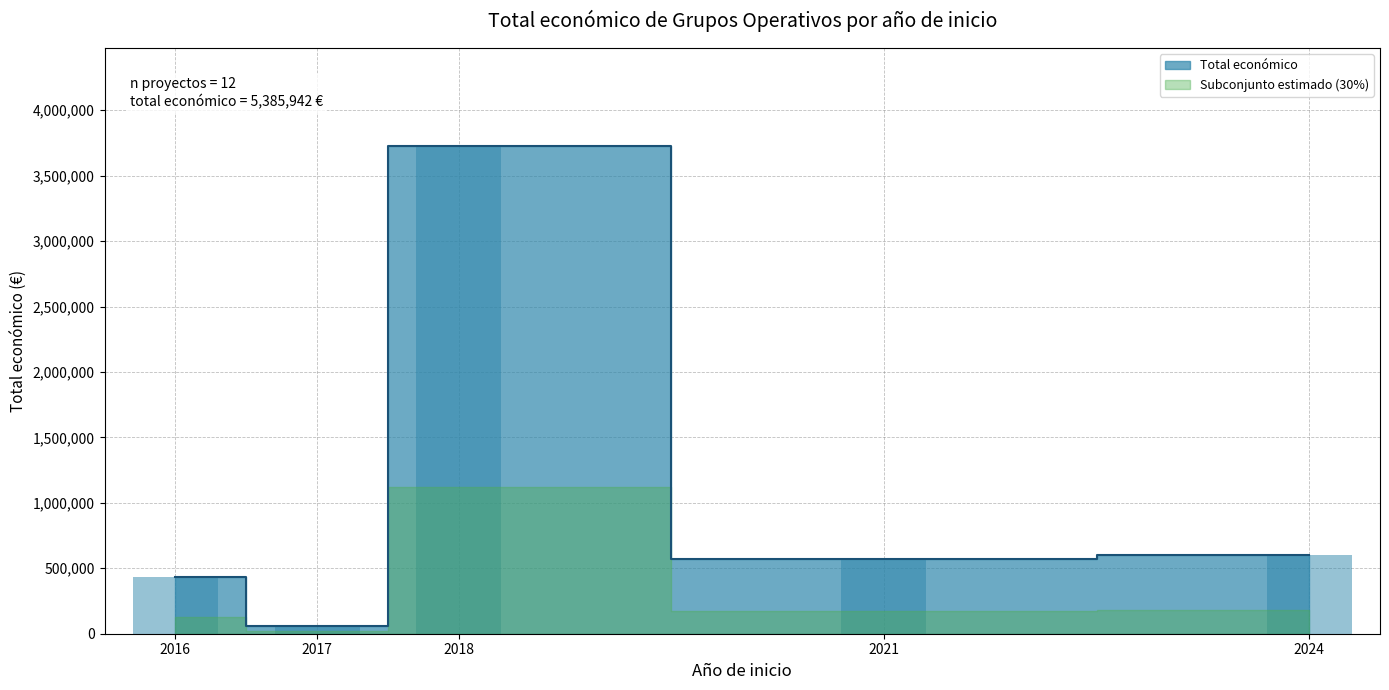

What is the average value?

449162